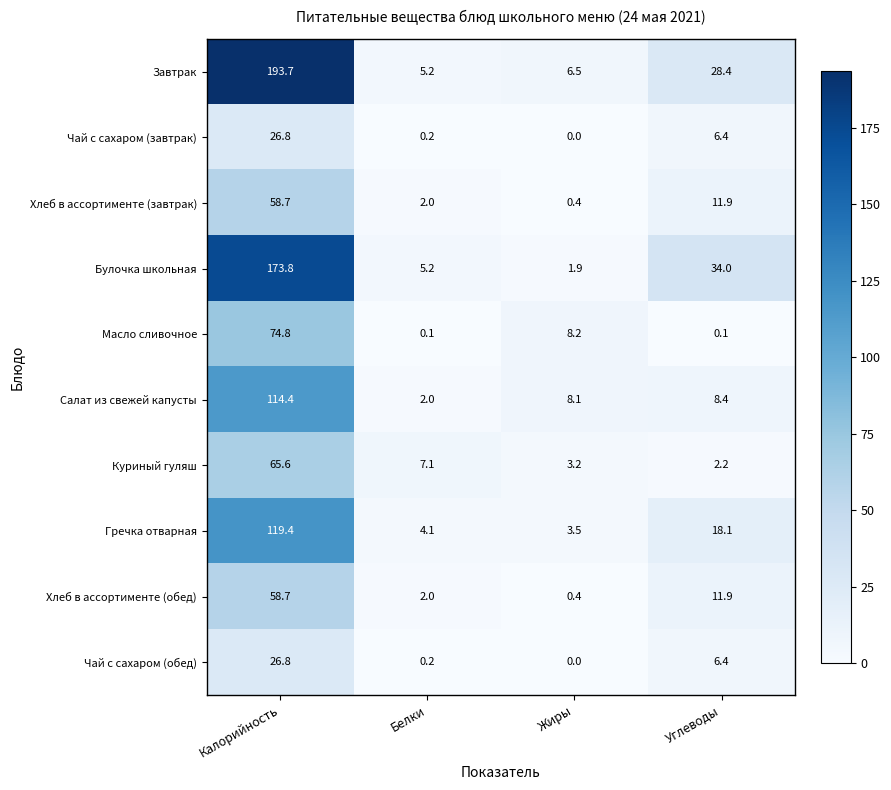

The value of Хлеб в ассортименте (завтрак) at Углеводы is 11.9. True or false?

True